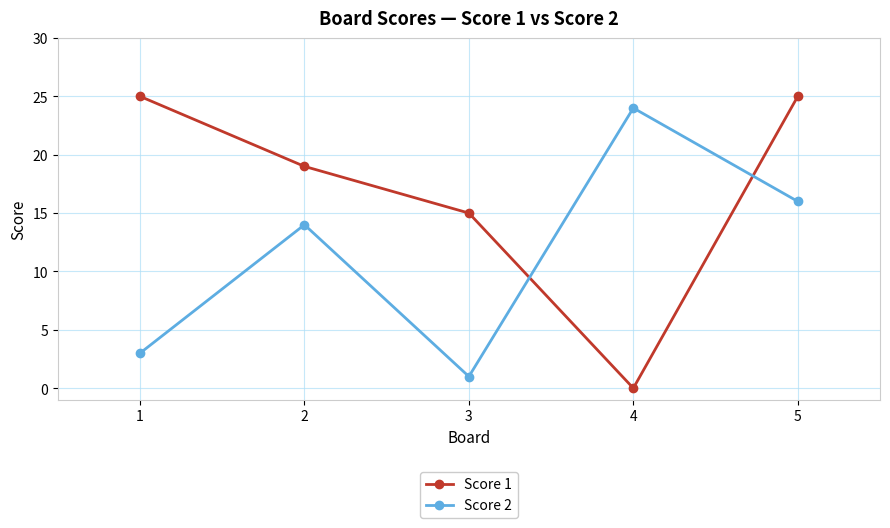

In Score 1, how many points are lower than both neighbors (excluding endpoints)?

1